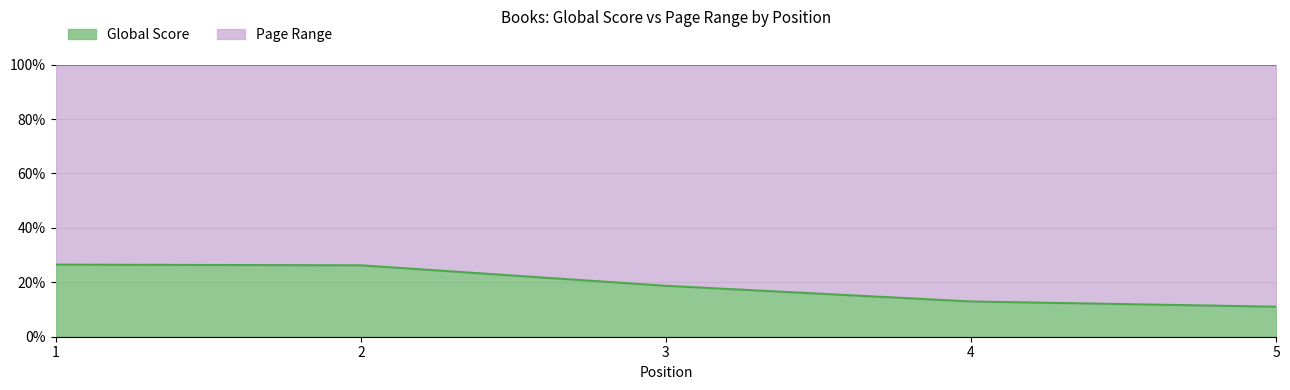

True or false: the data shows 11.0 at 5.

True